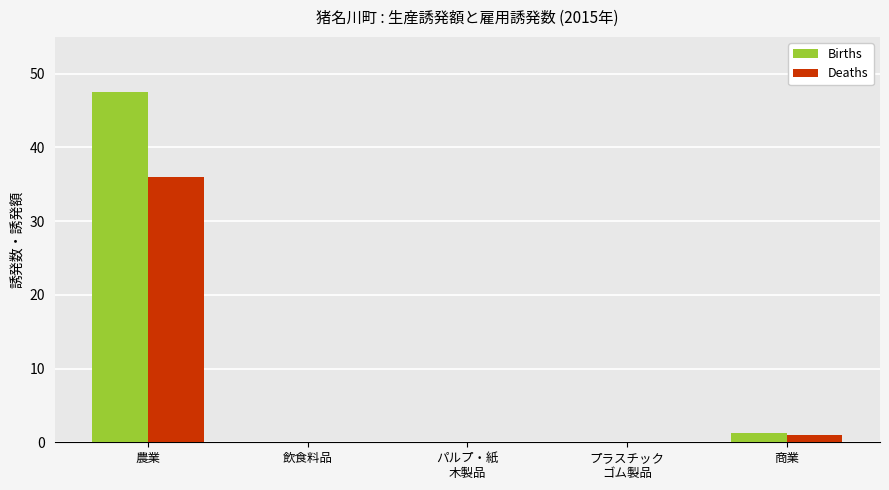

At which label does Deaths reach its peak?

農業